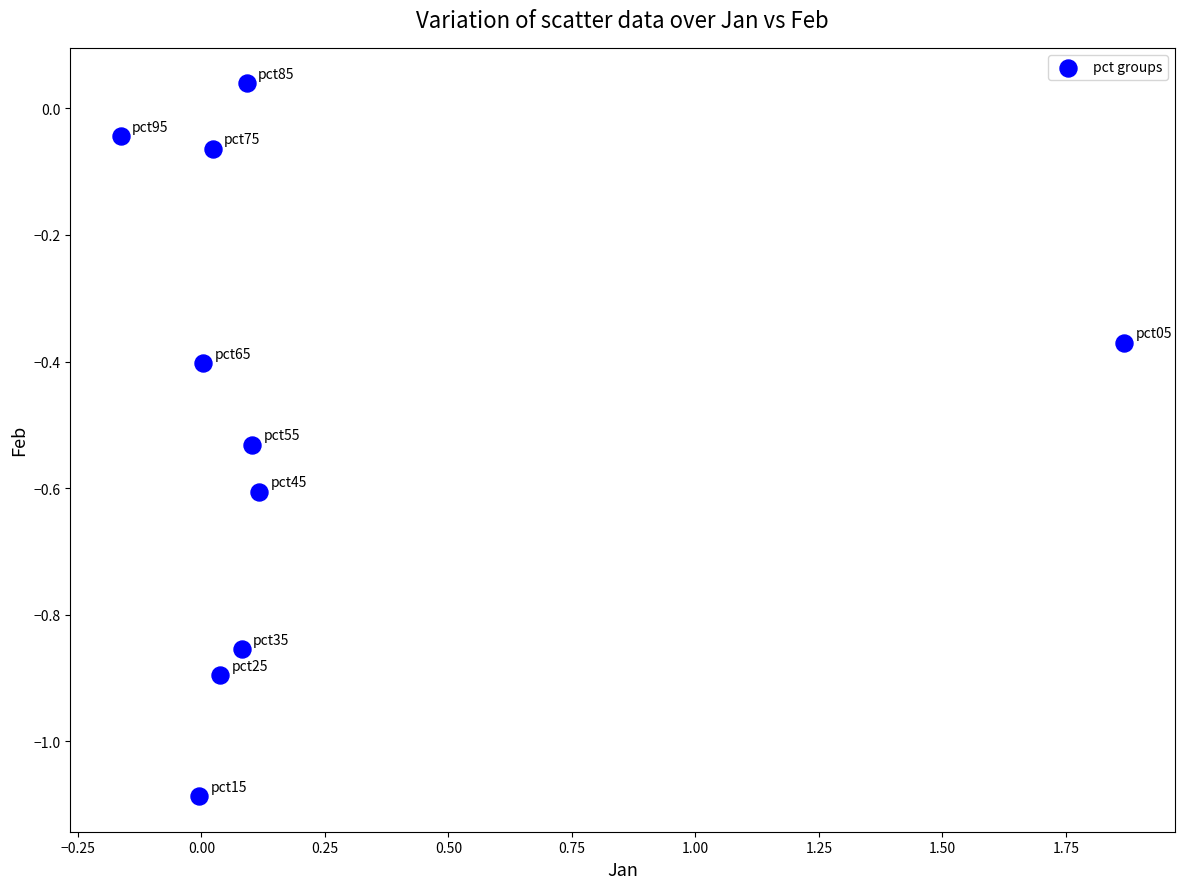

What is the range of X values (max minus min)?

2.0